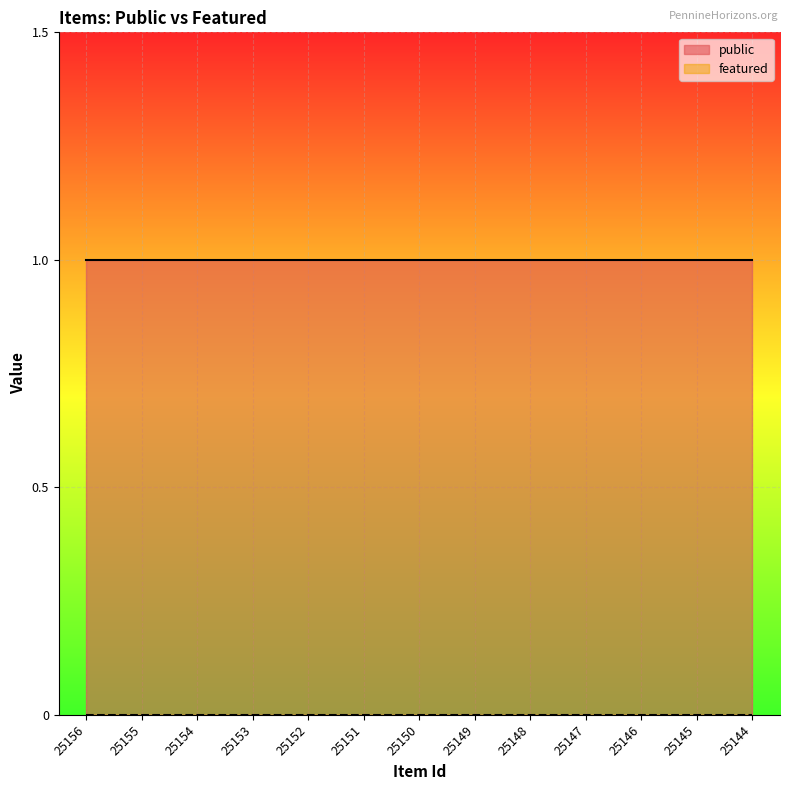

True or false: public and featured cross at least once.

False